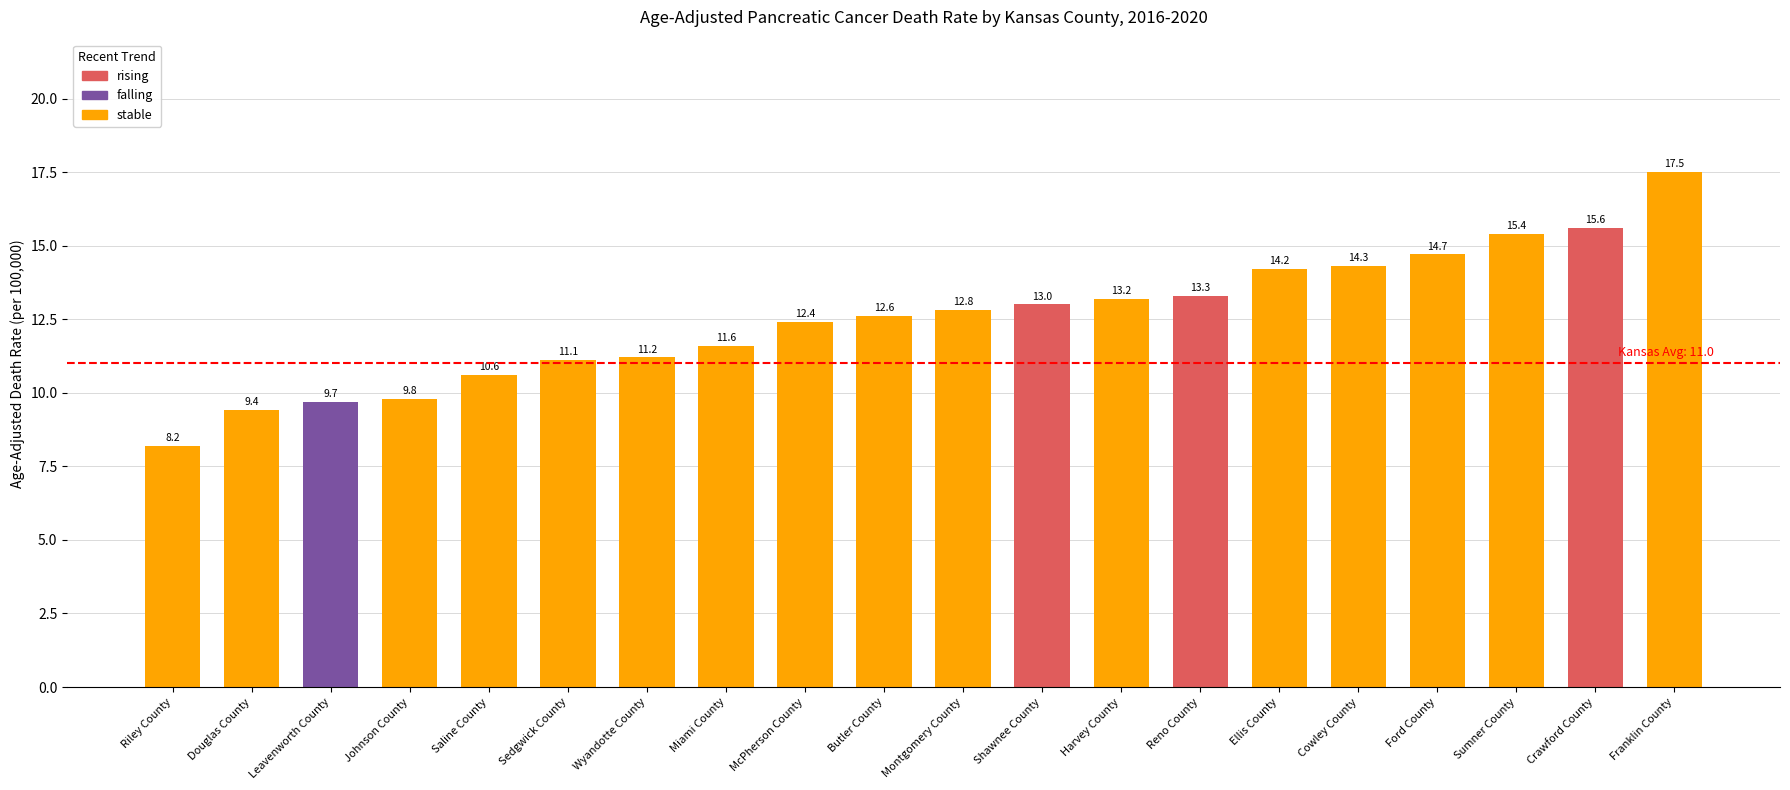

True or false: the data shows 13.3 at Reno County.

True